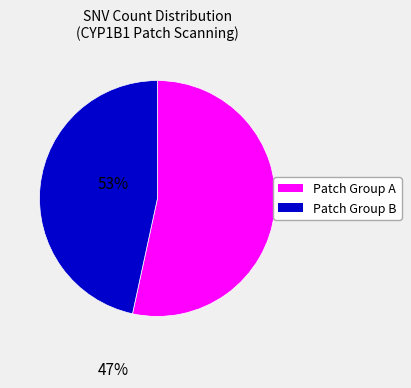

Does any single category account for the majority?

Yes